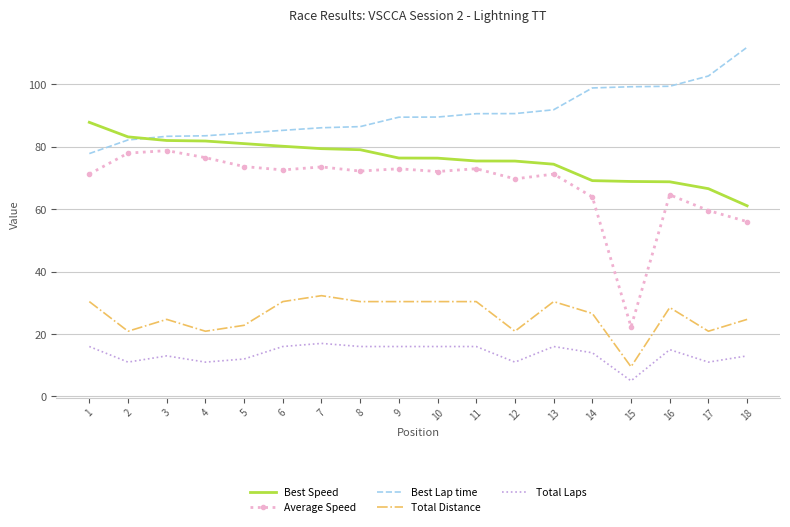

What is the approximate value of Average Speed at 8?

72.2